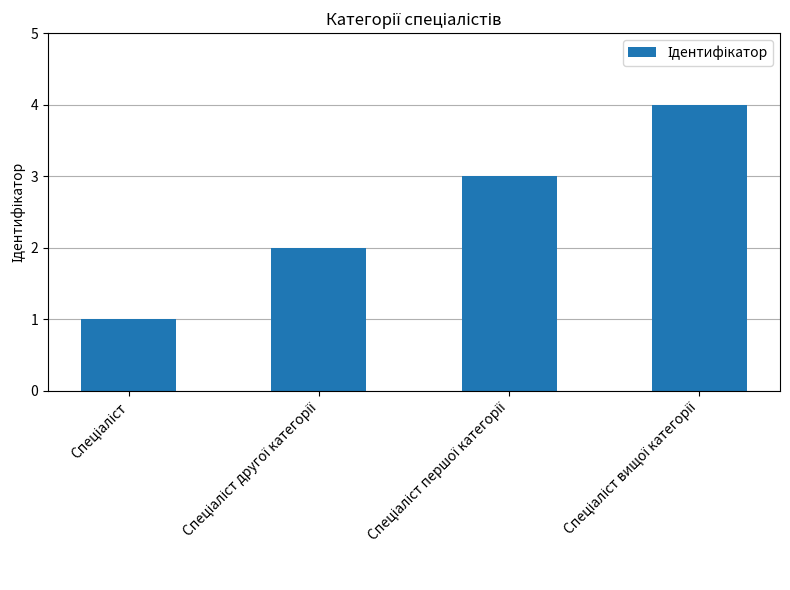

Reading left to right, extract all data points from this chart.

1	2	3	4